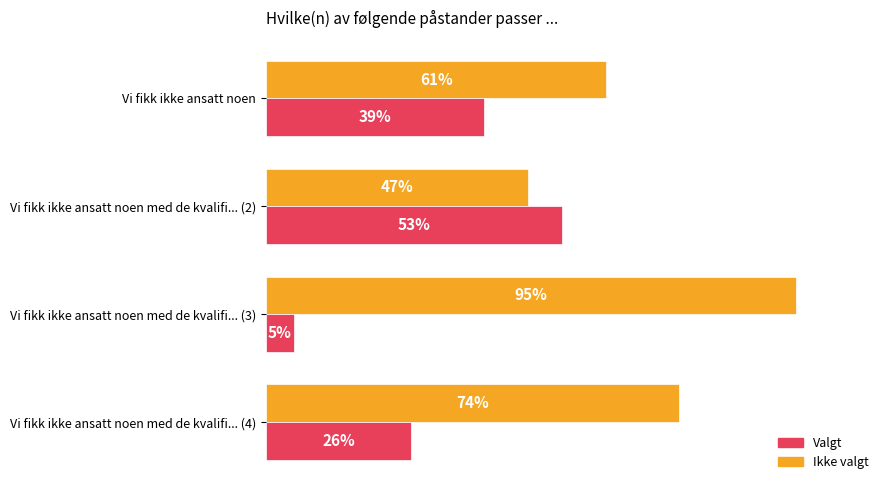

List the labels in order of Valgt value, largest first.

Vi fikk ikke ansatt noen med de kvalifi... (2), Vi fikk ikke ansatt noen, Vi fikk ikke ansatt noen med de kvalifi... (4), Vi fikk ikke ansatt noen med de kvalifi... (3)